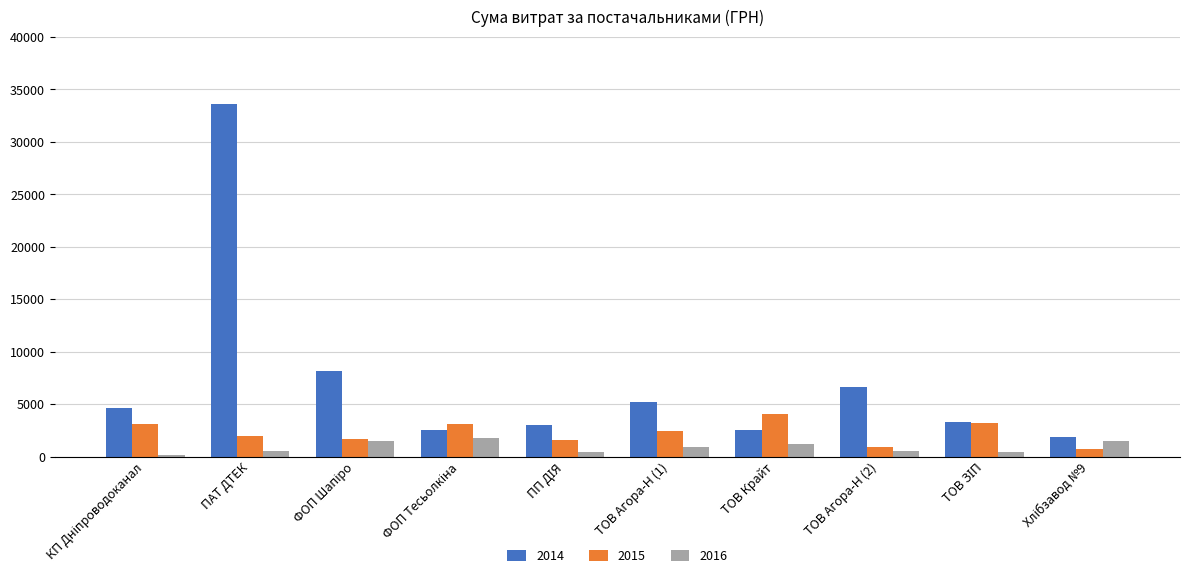

What position from the left is ПАТ ДТЕК?

2